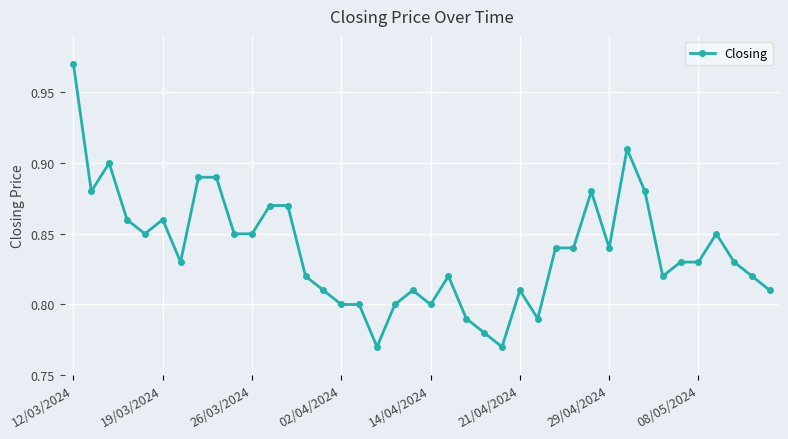

What is the sum of all values?

33.5